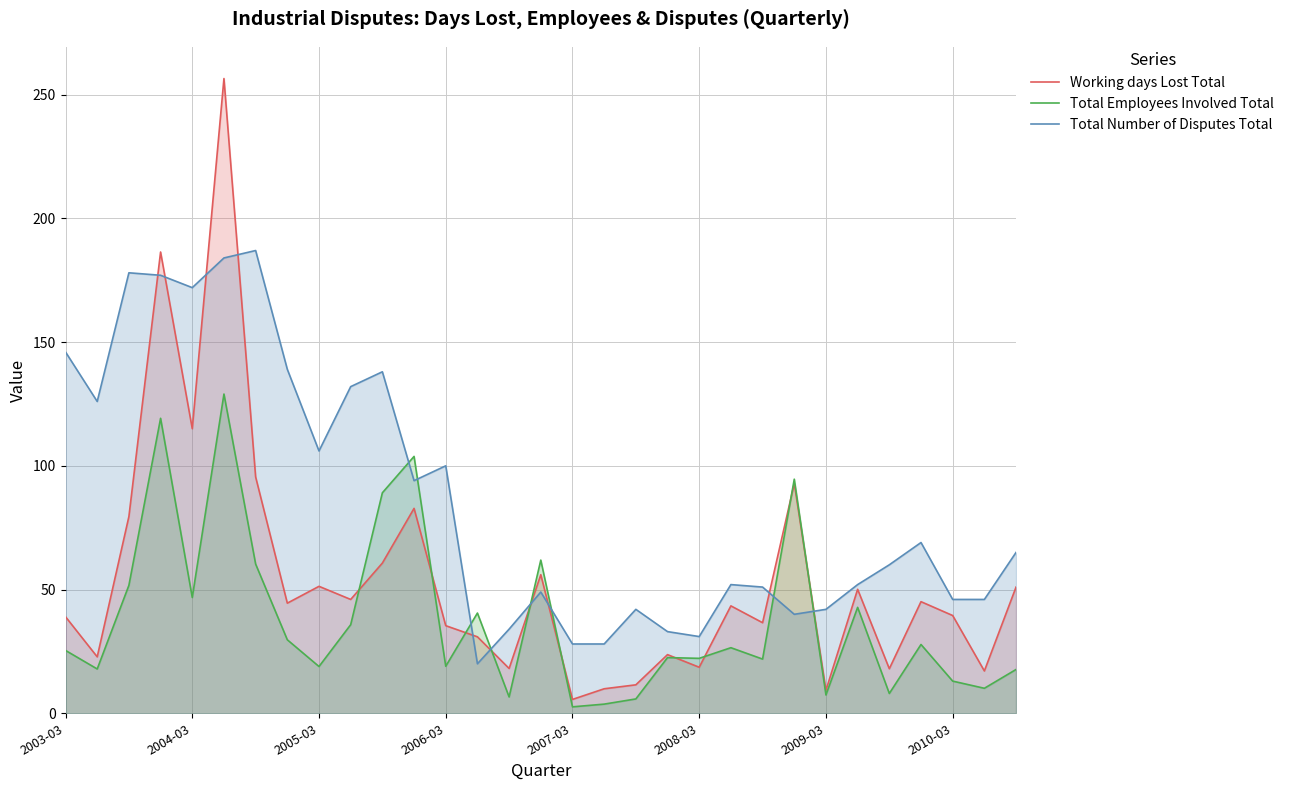

The value of Working days Lost Total at 2005-03 is 87.7. True or false?

False